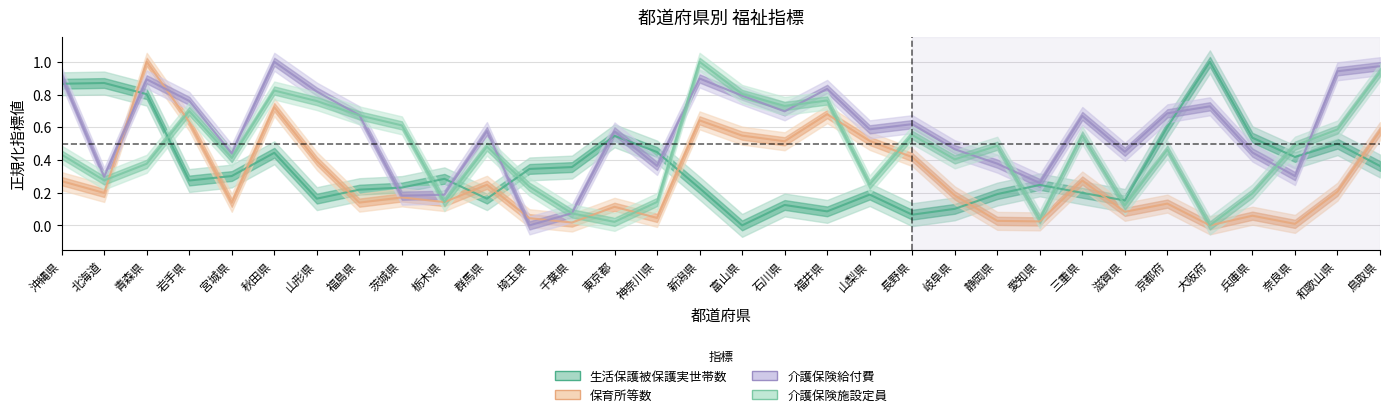

At which label is 生活保護被保護実世帯数 closest to 0?

富山県